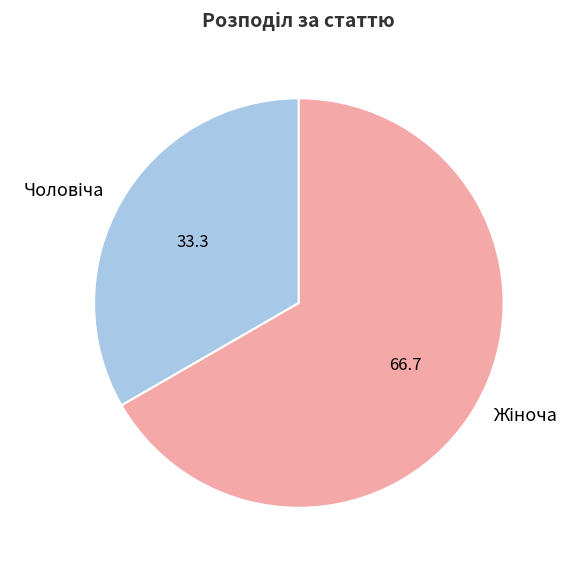

Is there any slice that represents more than half of the pie?

Yes